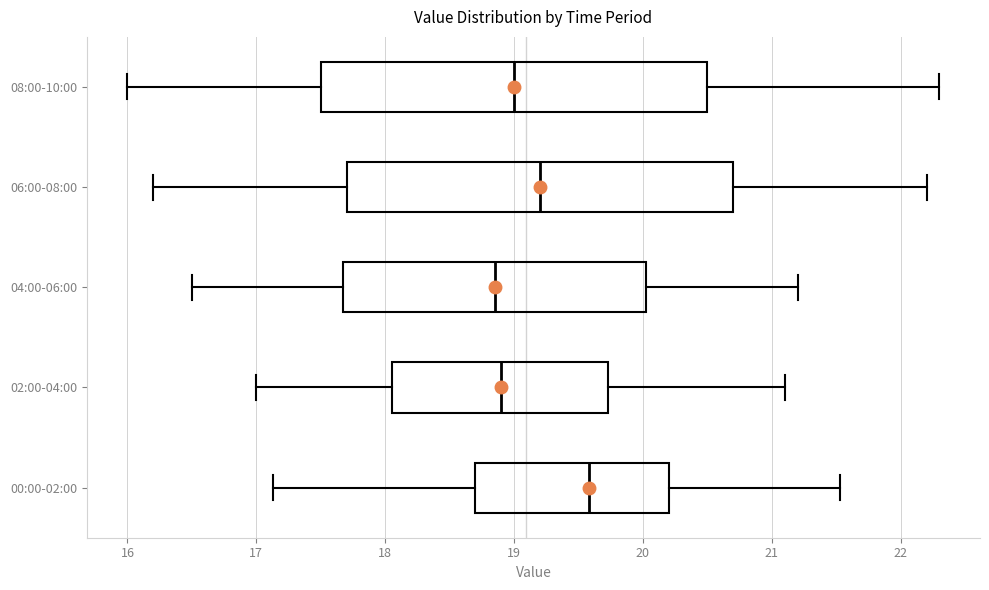

Where does the median line of the box for 00:00-02:00 sit on the x-axis? The values are not printed on the chart, so give them approximately, as read against the axis.

19.6